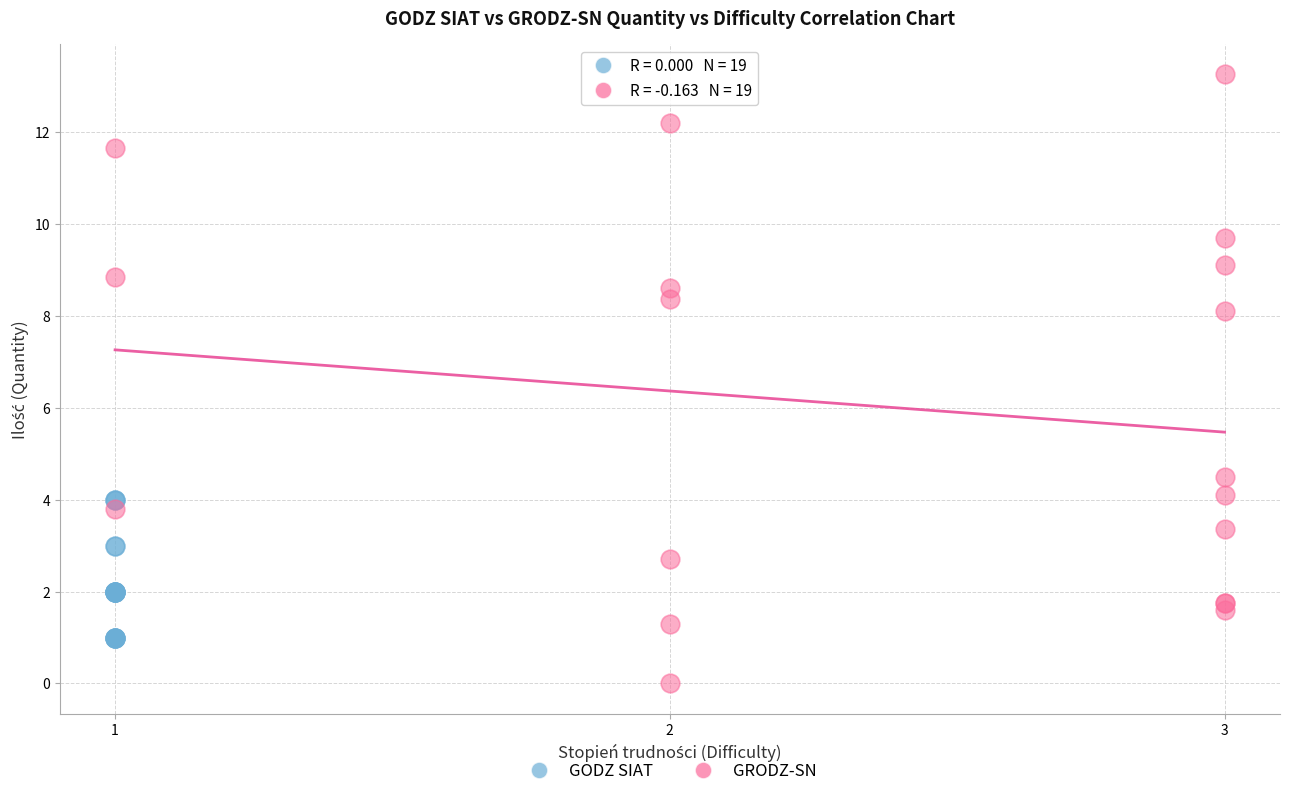

What are all the series names shown in the legend?

GODZ SIAT, GRODZ-SN